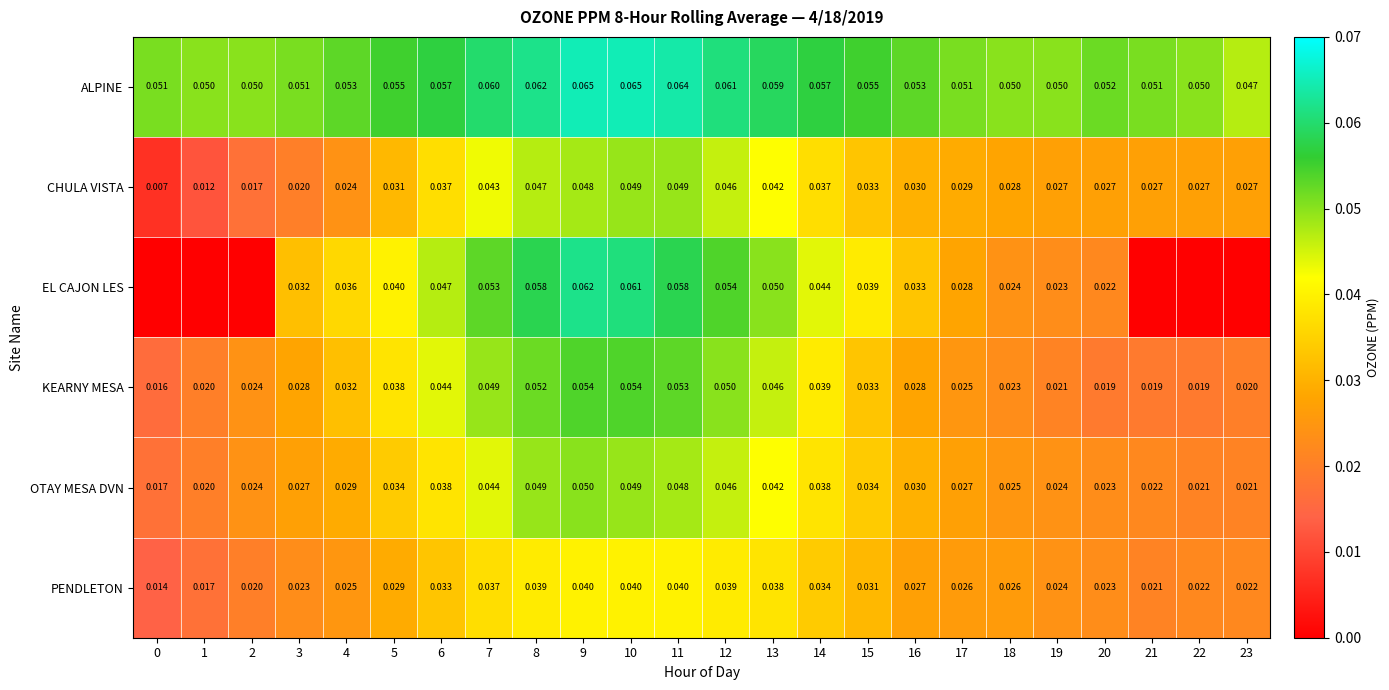

Which has a higher value, 2 or 19?

2